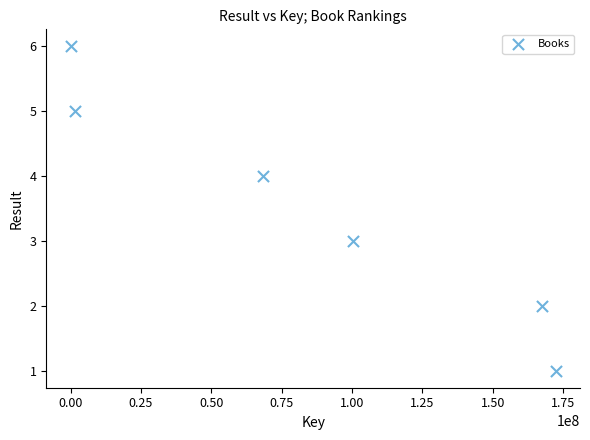

What is the average X value?

84993832